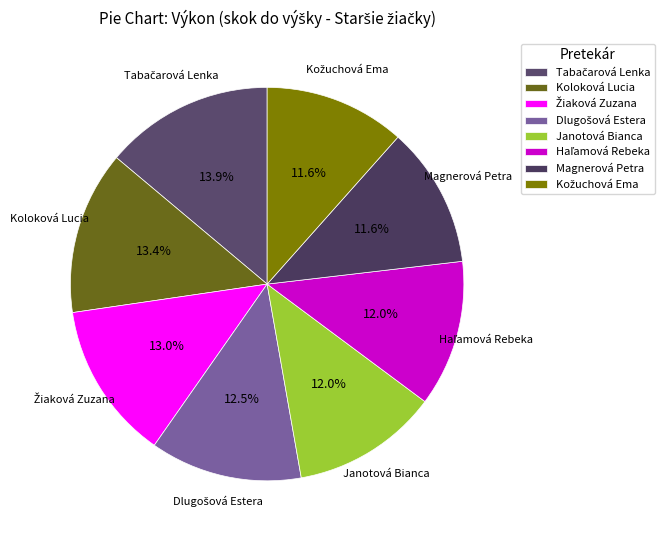

Does Janotová Bianca represent more than half of the total?

No